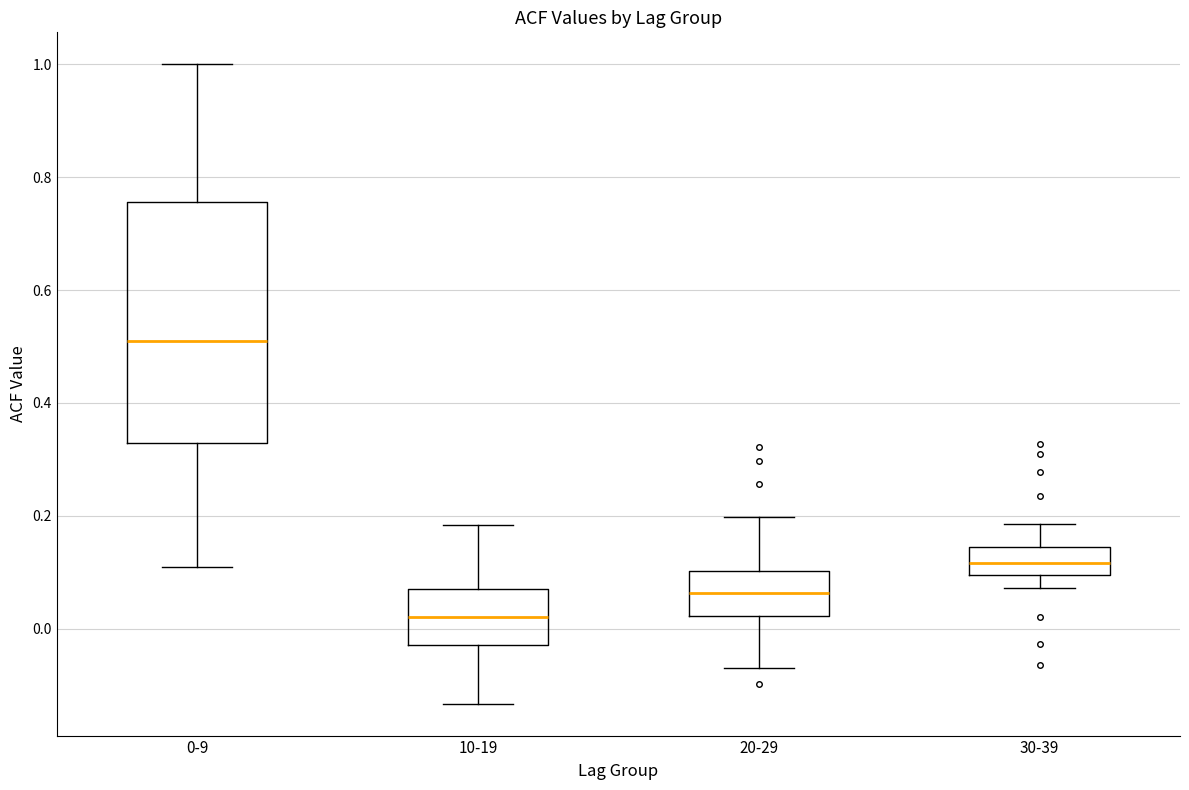

Reading left to right, transcribe this box plot: for each box, give where its median line is, the range the box spans, and where its two whiskers end, as read against the y-axis. The values are not printed on the chart, so give them approximately, as read against the axis.

0-9: median 0.52, box 0.32 to 0.76, whiskers 0.10 to 1.00
10-19: median 0.02, box -0.02 to 0.08, whiskers -0.14 to 0.18
20-29: median 0.06, box 0.02 to 0.10, whiskers -0.06 to 0.20
30-39: median 0.12, box 0.10 to 0.14, whiskers 0.08 to 0.18